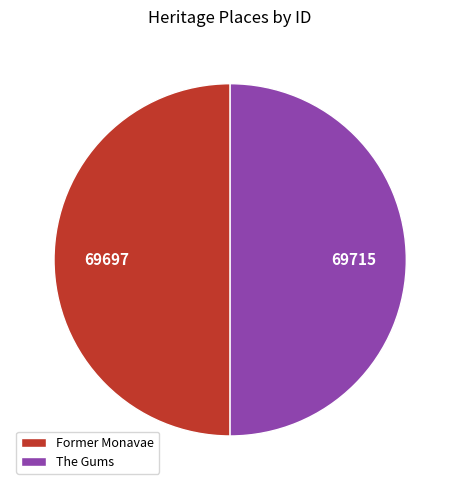

What is the ratio of the value at The Gums to the value at Former Monavae?

1.0